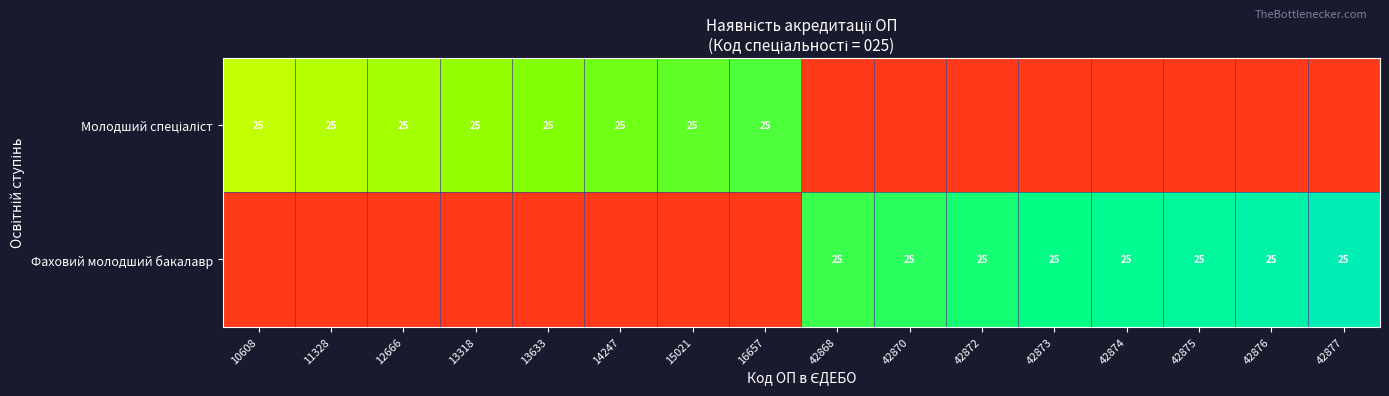

Which series changed the most between 11328 and 15021?

Молодший спеціаліст